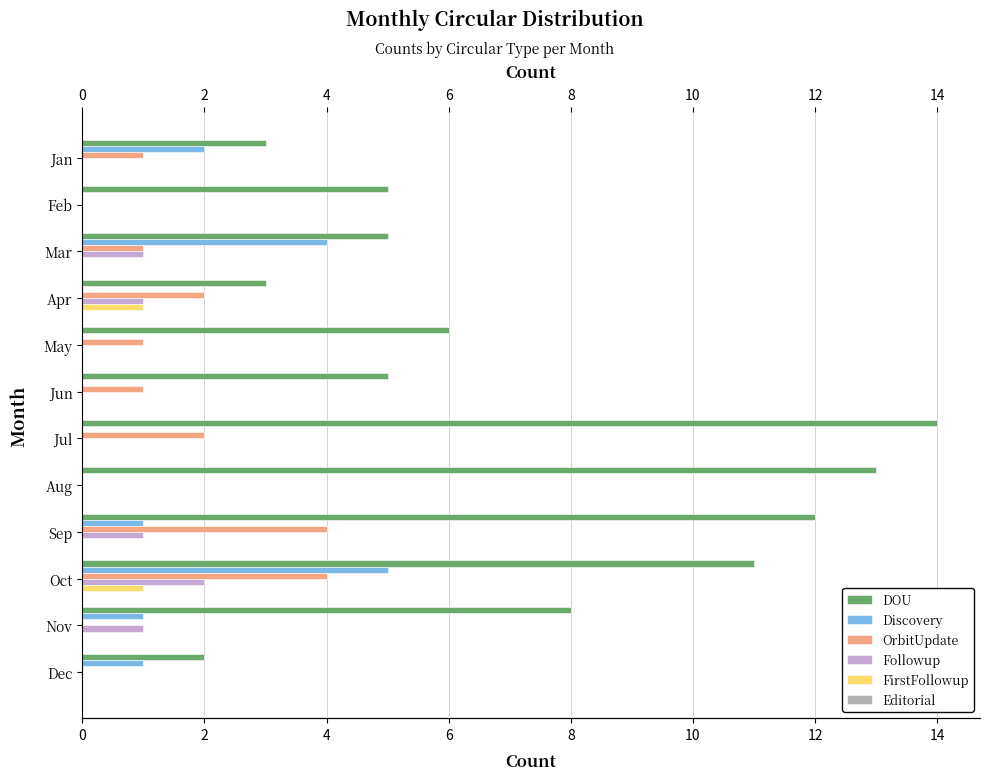

At which category is the sum across all series the highest?

Oct